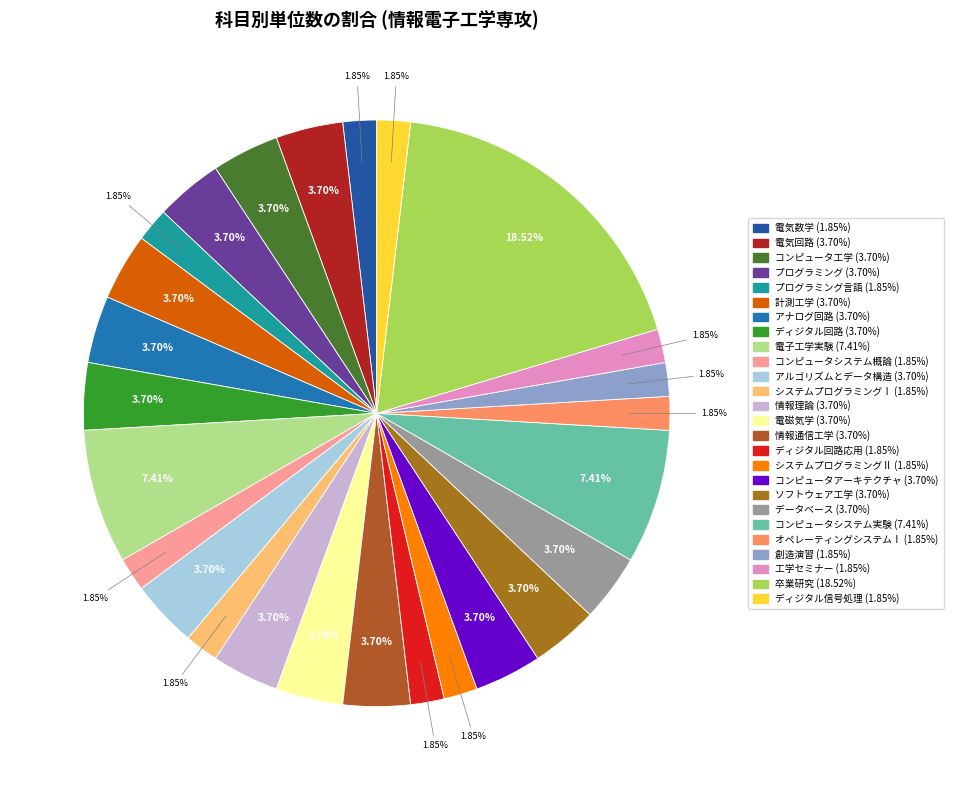

Rank the categories by value from lowest to highest.

電気数学, プログラミング言語, コンピュータシステム概論, システムプログラミングⅠ, ディジタル回路応用, システムプログラミングⅡ, オペレーティングシステムⅠ, 創造演習, 工学セミナー, ディジタル信号処理, 電気回路, コンピュータ工学, プログラミング, 計測工学, アナログ回路, ディジタル回路, アルゴリズムとデータ構造, 情報理論, 電磁気学, 情報通信工学, コンピュータアーキテクチャ, ソフトウェア工学, データベース, 電子工学実験, コンピュータシステム実験, 卒業研究